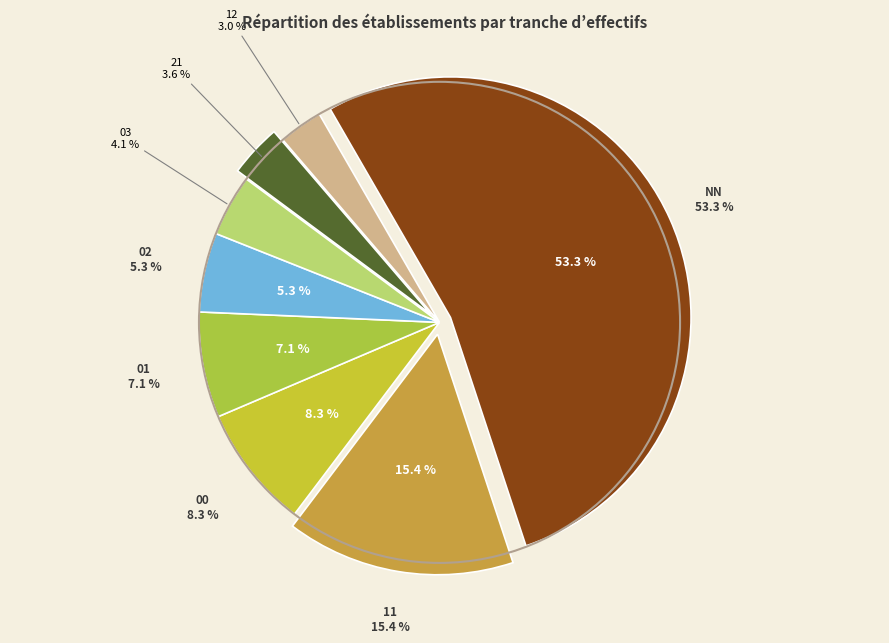

What is the largest slice in the pie chart?

NN